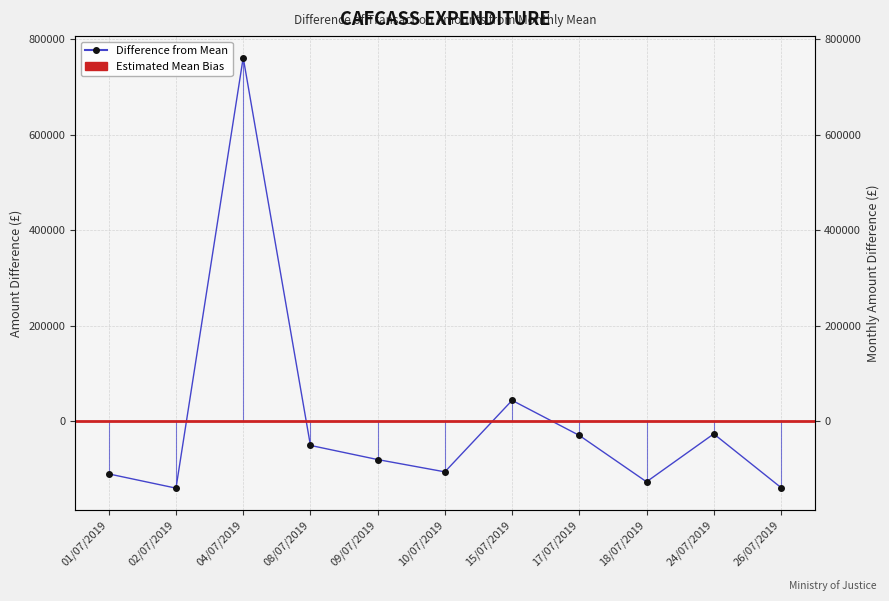

Which label corresponds to the largest value in the chart?

04/07/2019